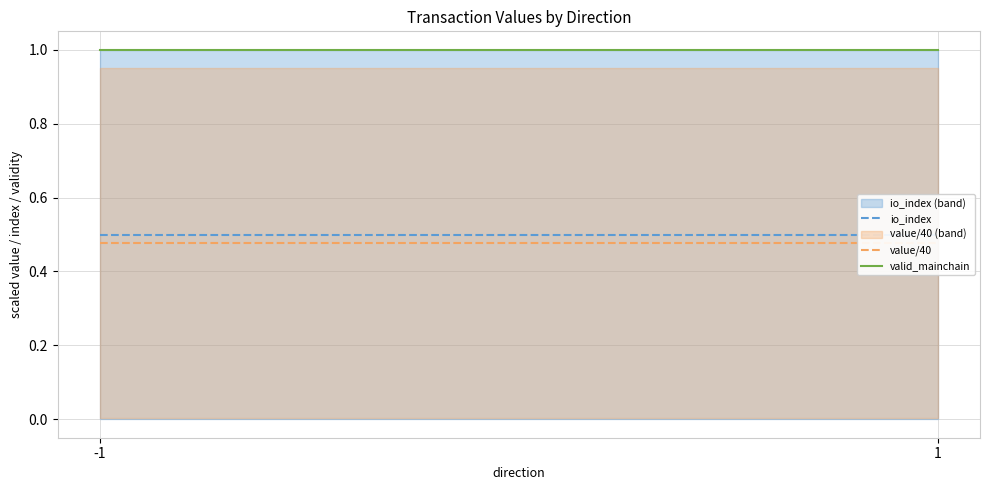

Reading right to left, transcribe all the data shown in this chart.

io_index: 1=0.5	-1=0.5
value/40: 1=0.5	-1=0.5
valid_mainchain: 1=1.0	-1=1.0